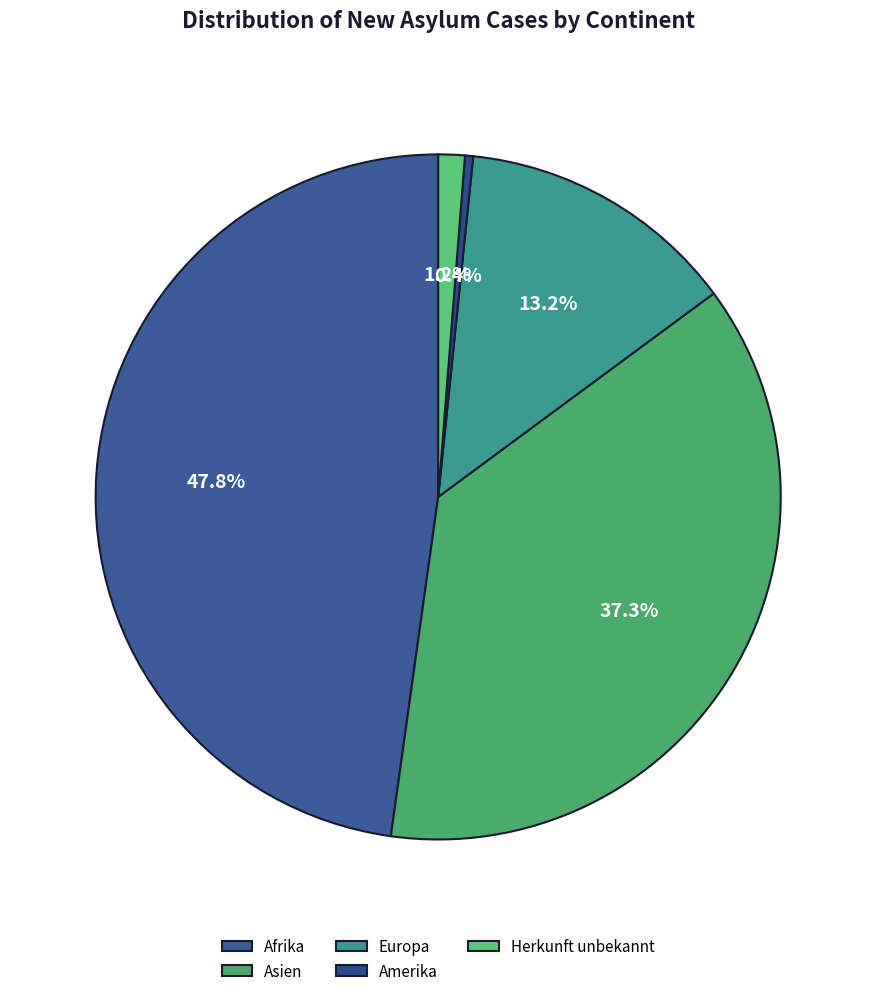

How many segments does this pie chart have?

5